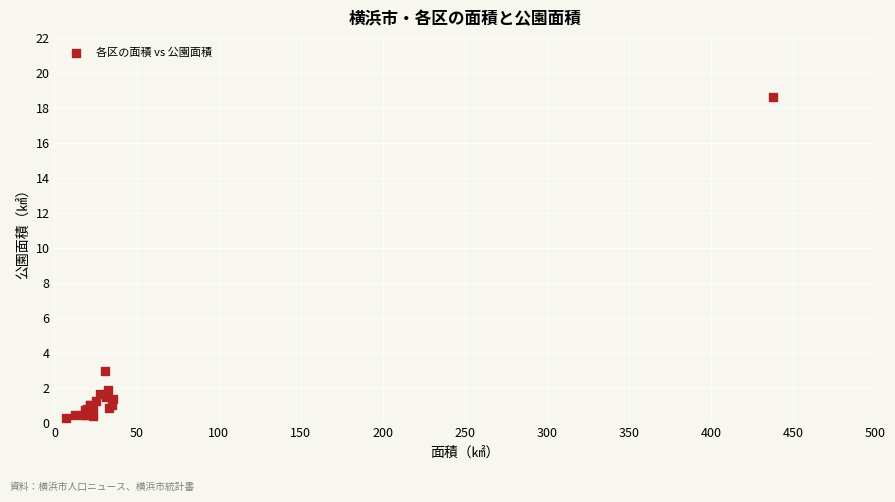

What Y value in the scatter plot is closest to 9?

3.0